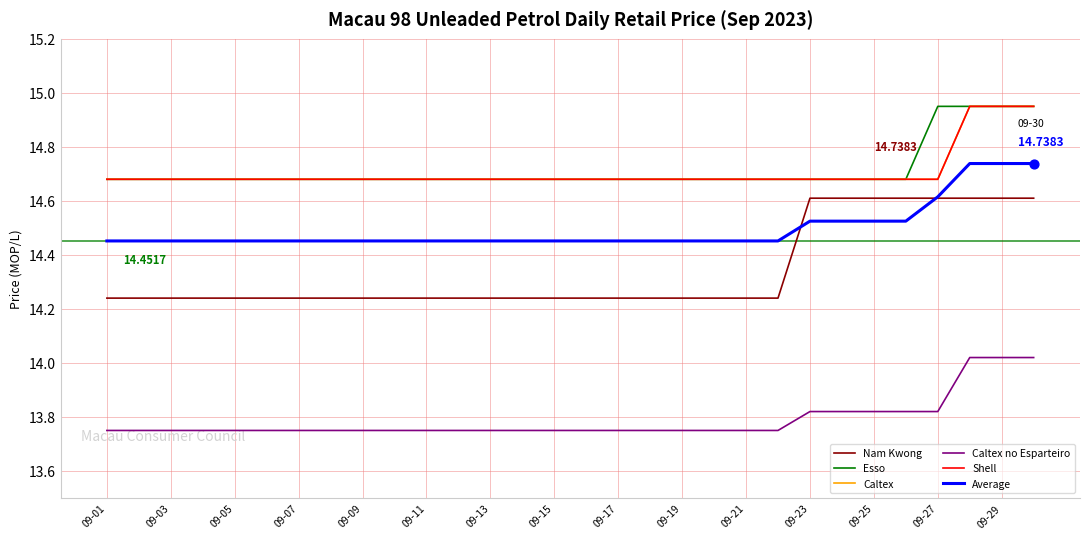

Is this an area chart (filled region under the line)?

No